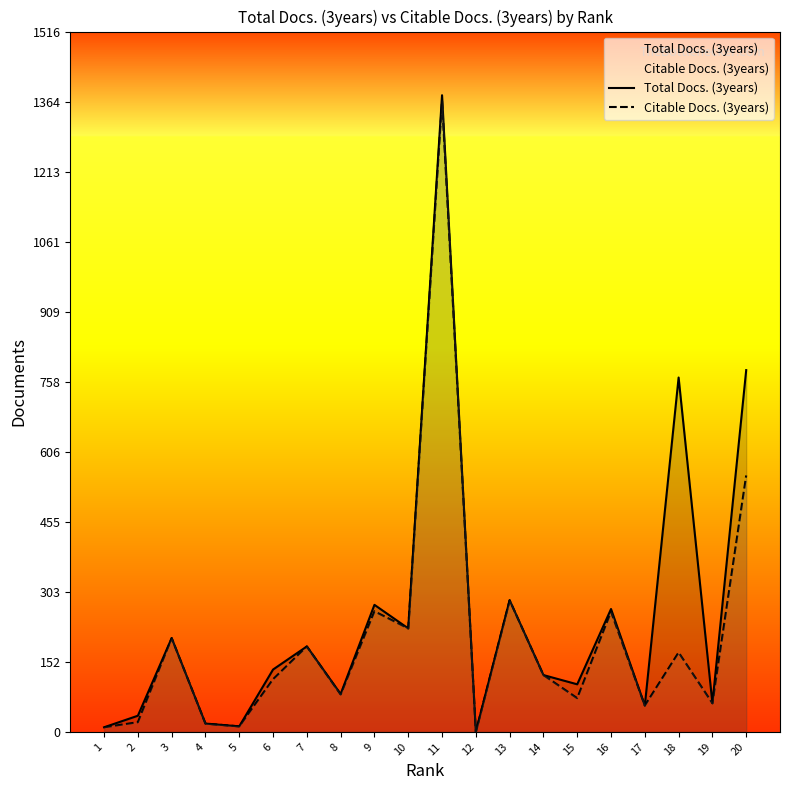

Count the number of data series in this chart.

2